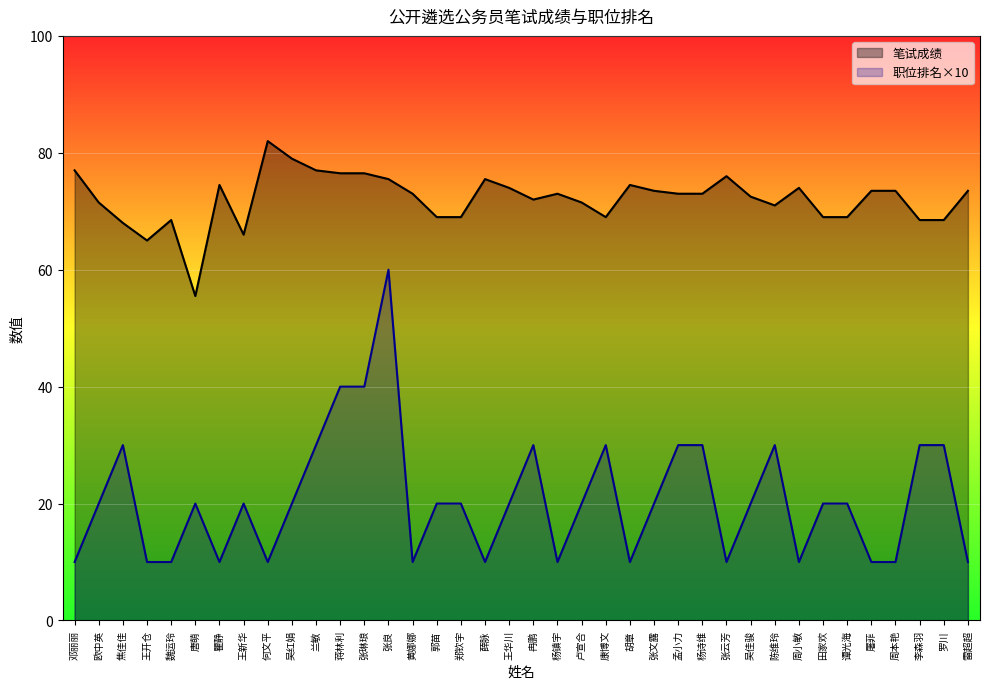

What is the highest value of the 职位排名×10 series?

60.0